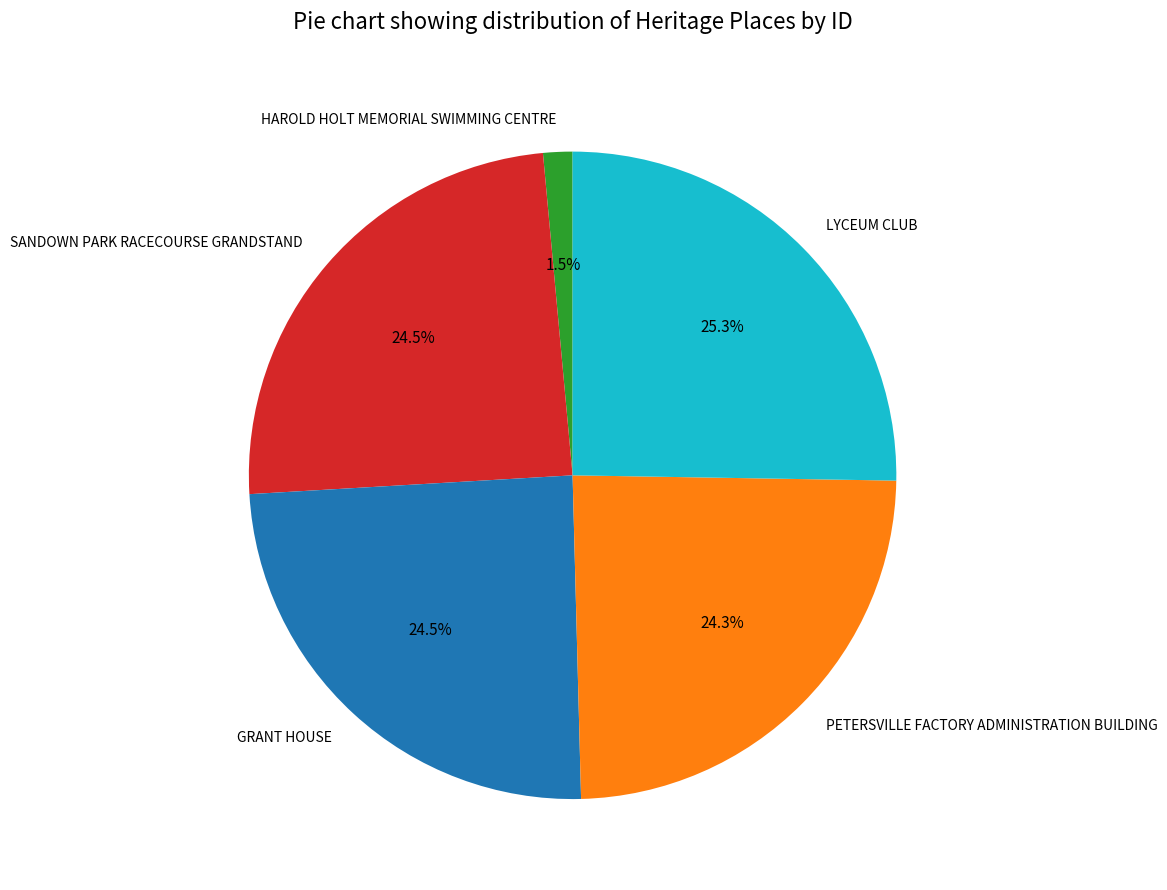

To the nearest percent, what is the average slice percentage?

20%